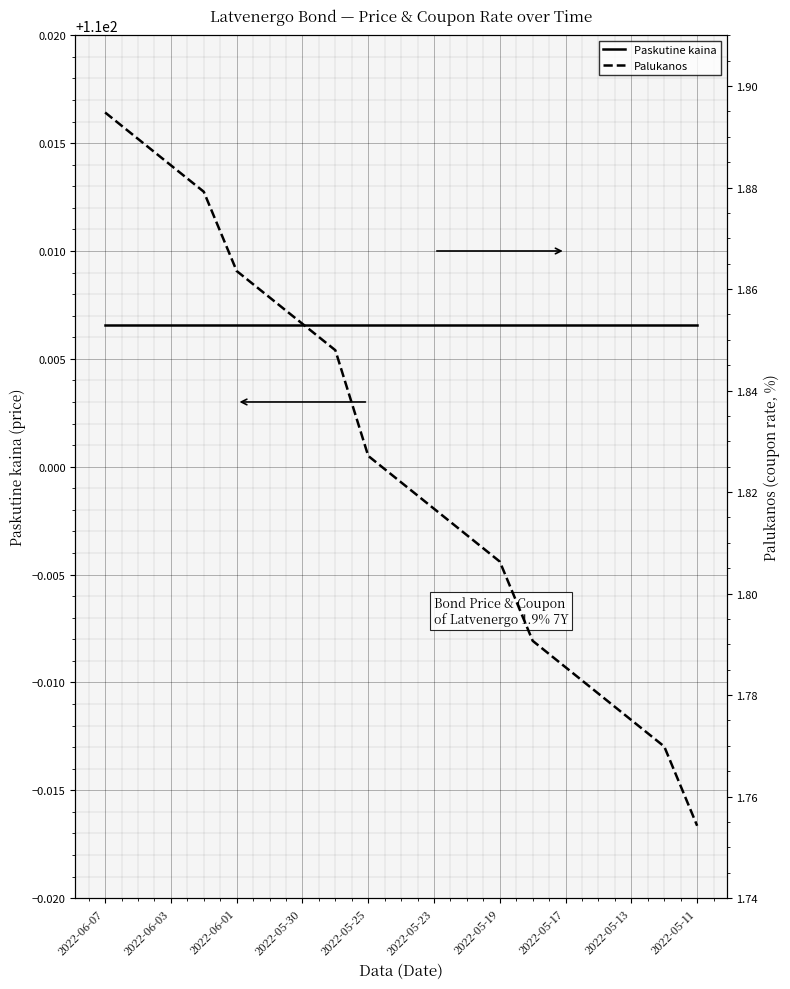

Where is Paskutine kaina nearest to the value 110?

2022-06-07